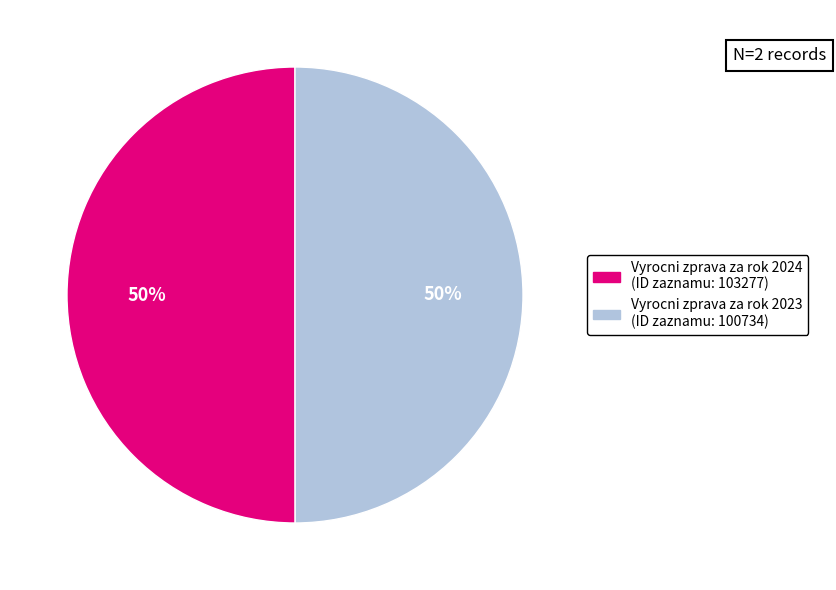

To the nearest percent, what is the average slice percentage?

50%